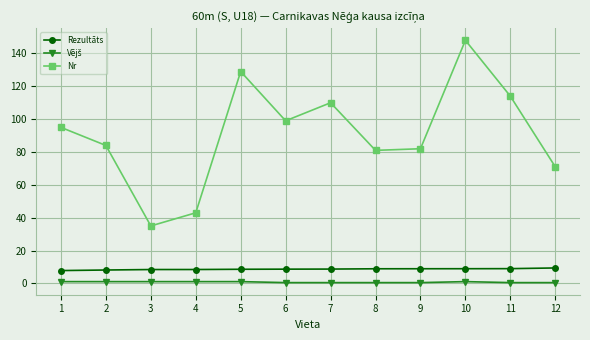

What is the greatest value displayed?

148.0